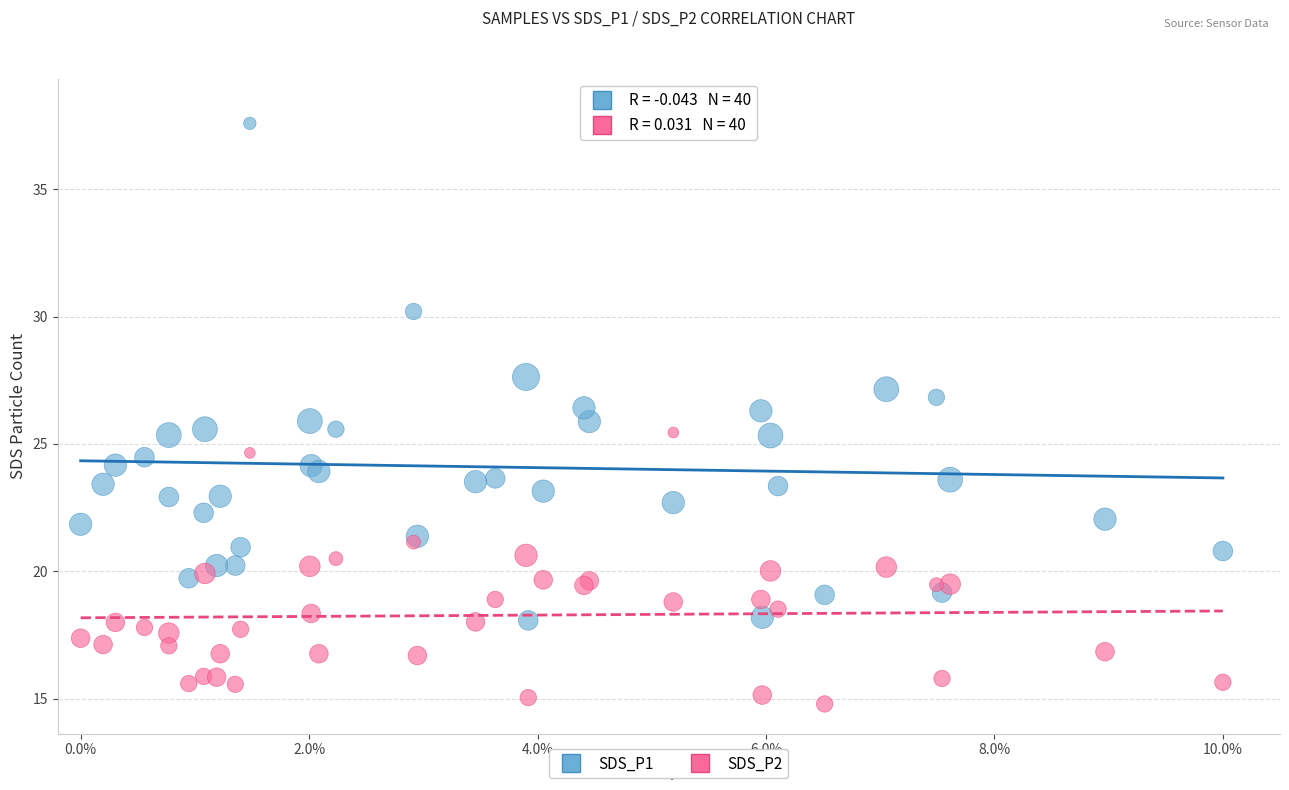

Which series contains the highest Y value?

SDS_P1